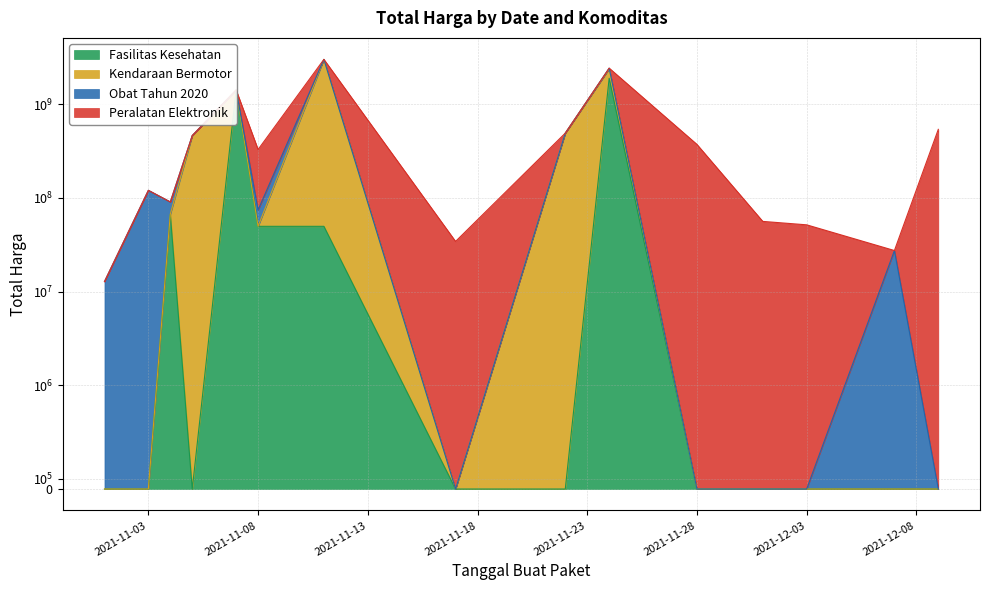

The Kendaraan Bermotor series shows 464002100 at 2021-11-05. True or false?

True